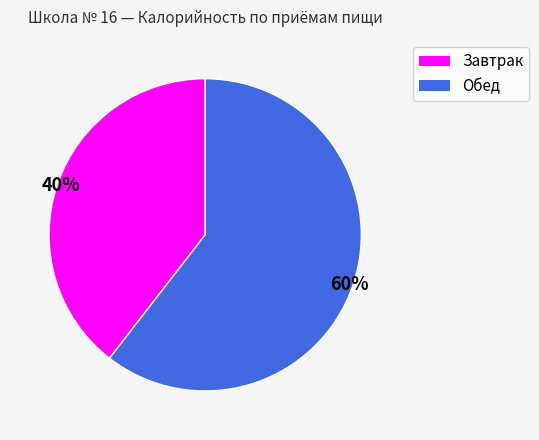

True or false: Завтрак accounts for 27% of the total.

False